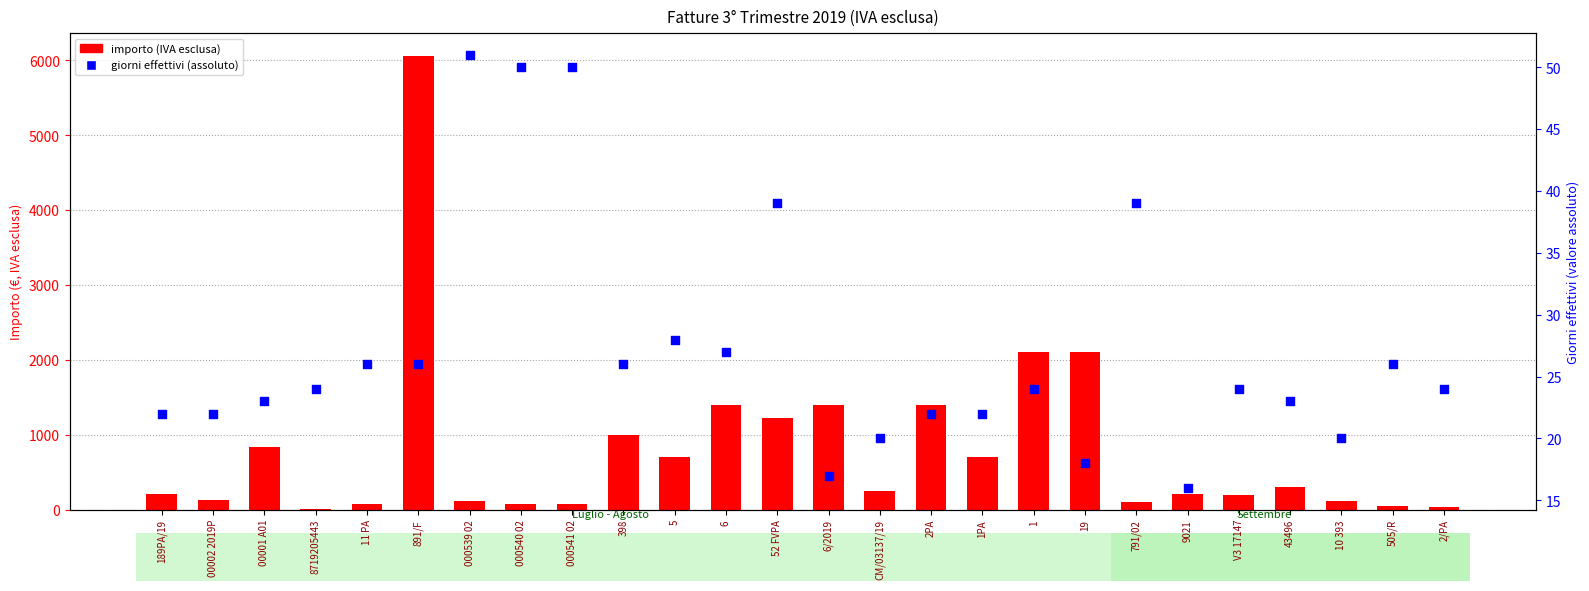

What is the total value across all series at CM/03137/19?

264.3